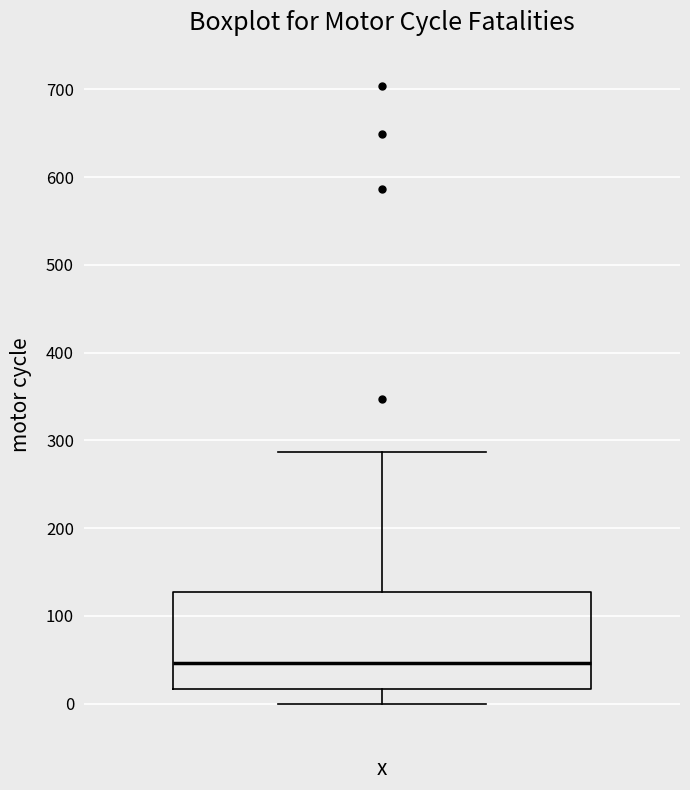

Transcribe this box plot: give where the median line is, the range the box spans, and where the two whiskers end, as read against the y-axis. The values are not printed on the chart, so give them approximately, as read against the axis.

median 50, box 20 to 130, whiskers 0 to 290